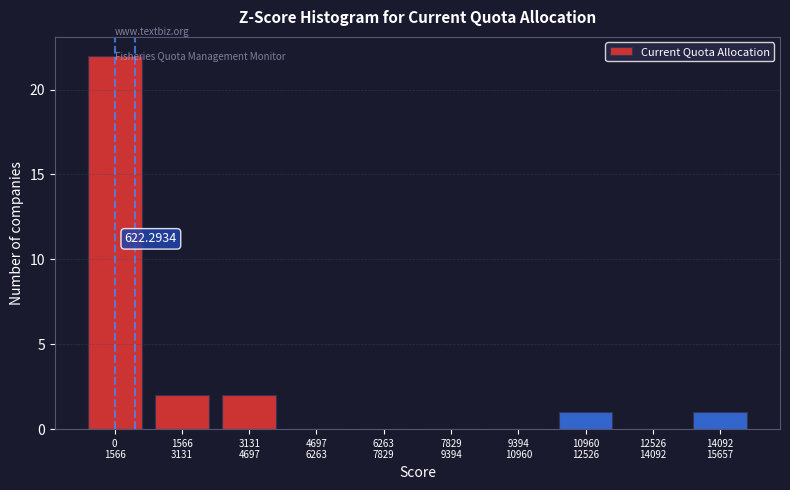

What is the sum of all values?

28